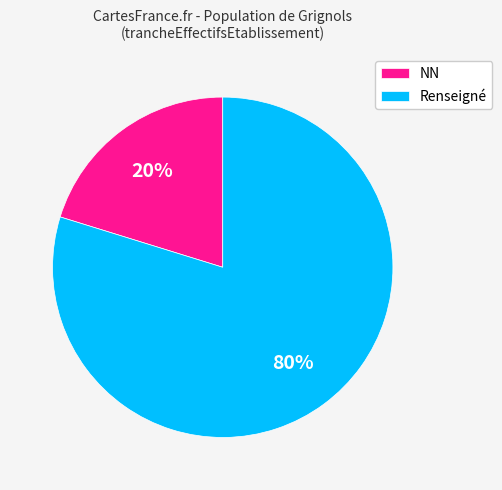

What percentage is the NN slice, to the nearest percent?

20%